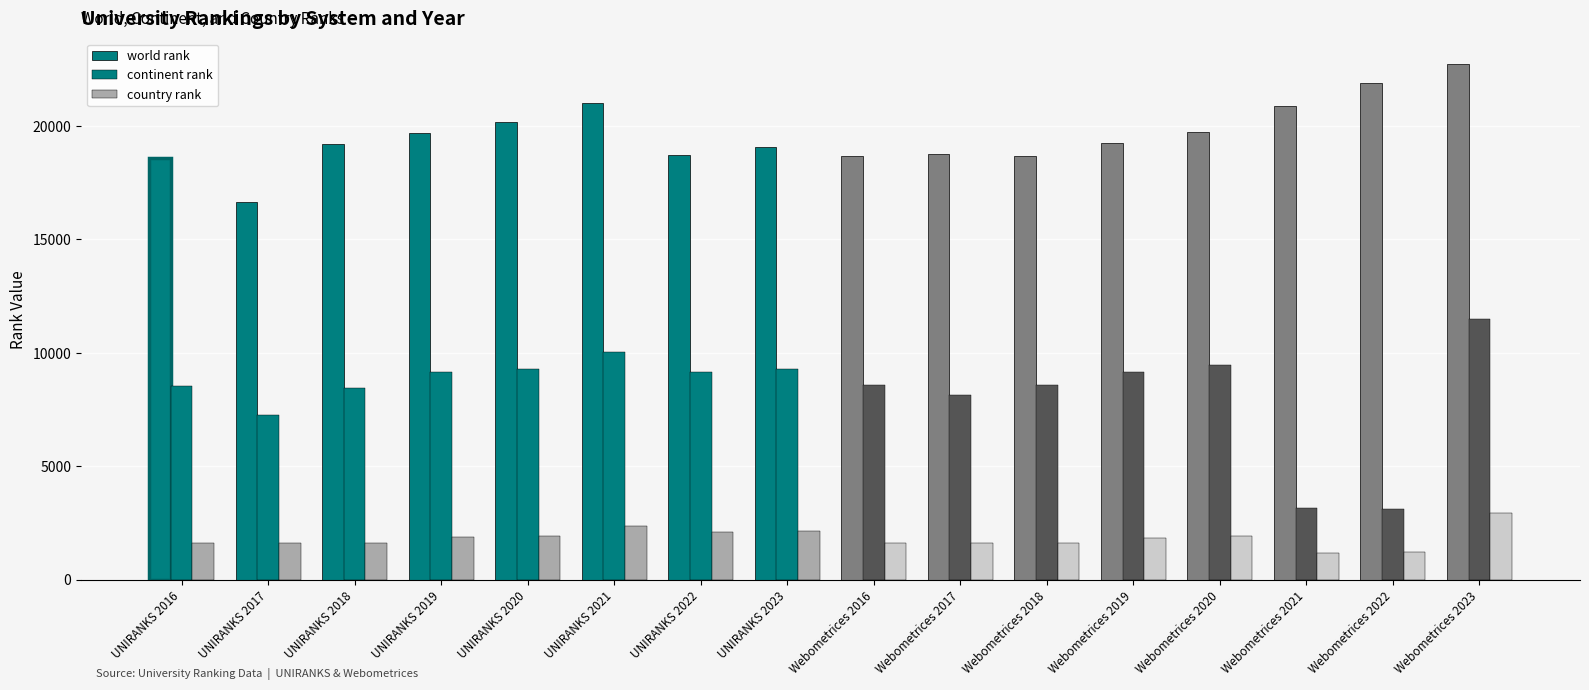

The value of country rank at Webometrices 2021 is 759. True or false?

False